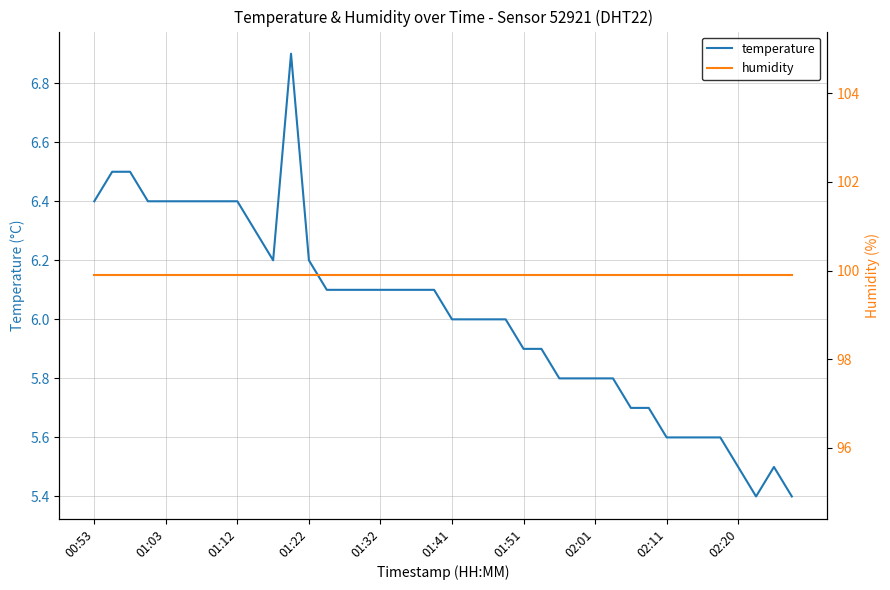

What is the lowest value of the temperature series?

5.4